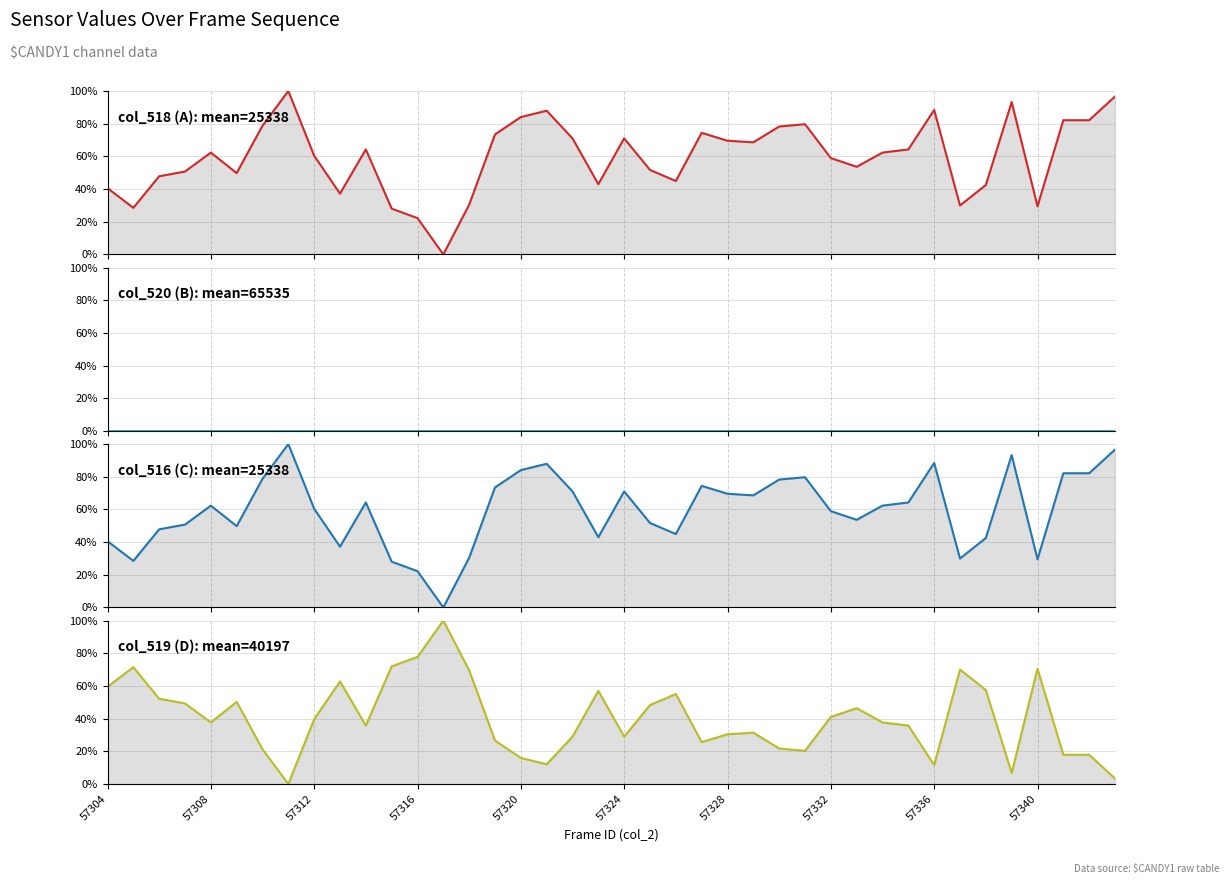

What is the value of the col_516 (C) point at the 11th from the left?

64.3